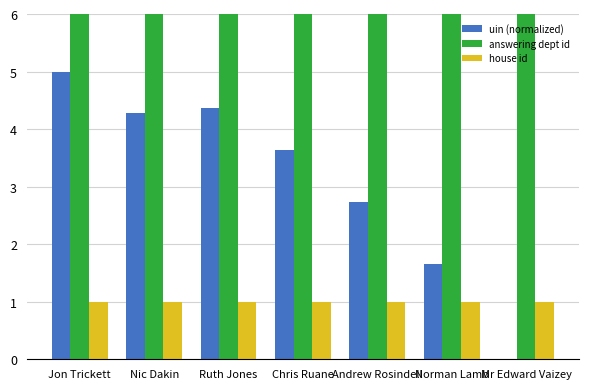

What position from the right is Mr Edward Vaizey?

1